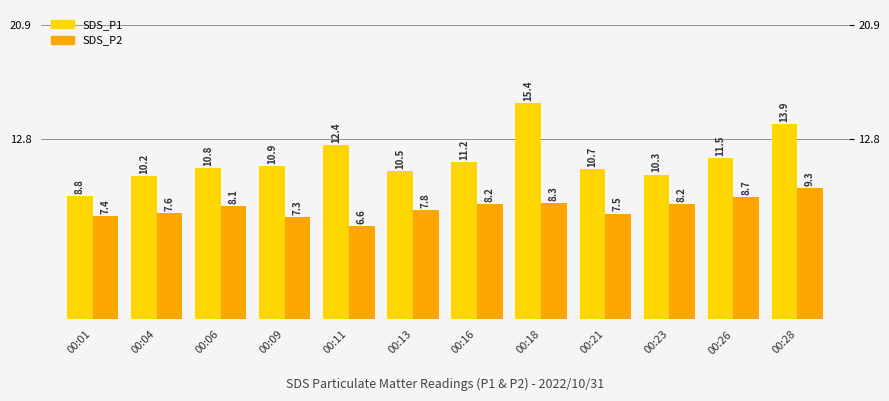

What is the value of the SDS_P2 bar at the 6th from the left?

7.8